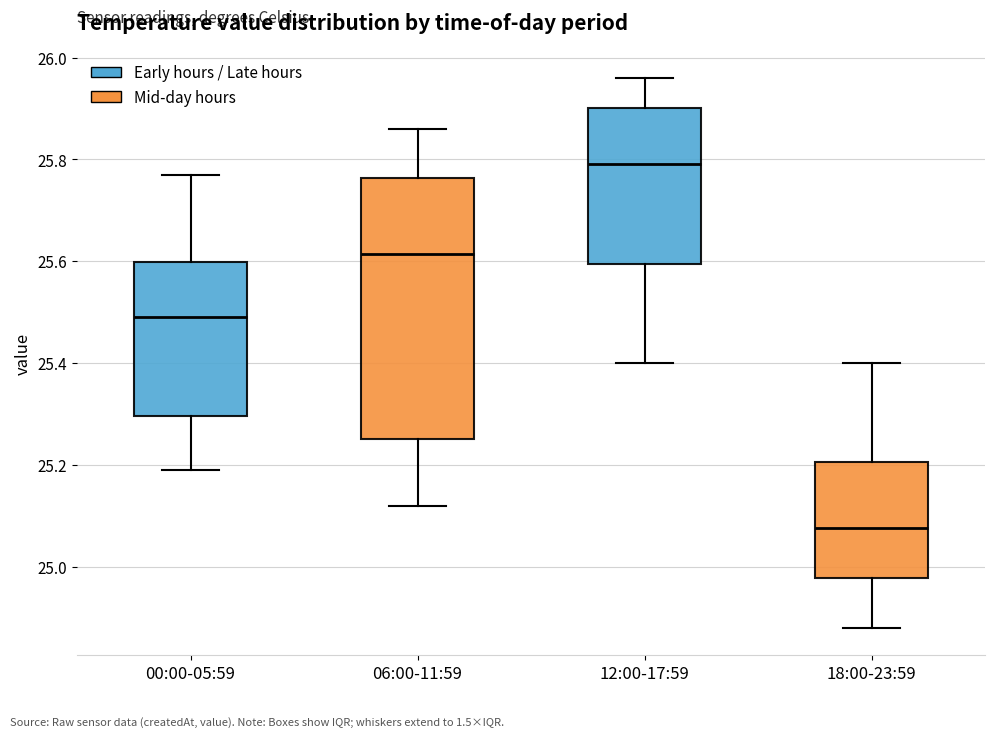

Where does the lower whisker of the box for 00:00-05:59 end on the y-axis? The values are not printed on the chart, so give them approximately, as read against the axis.

25.20